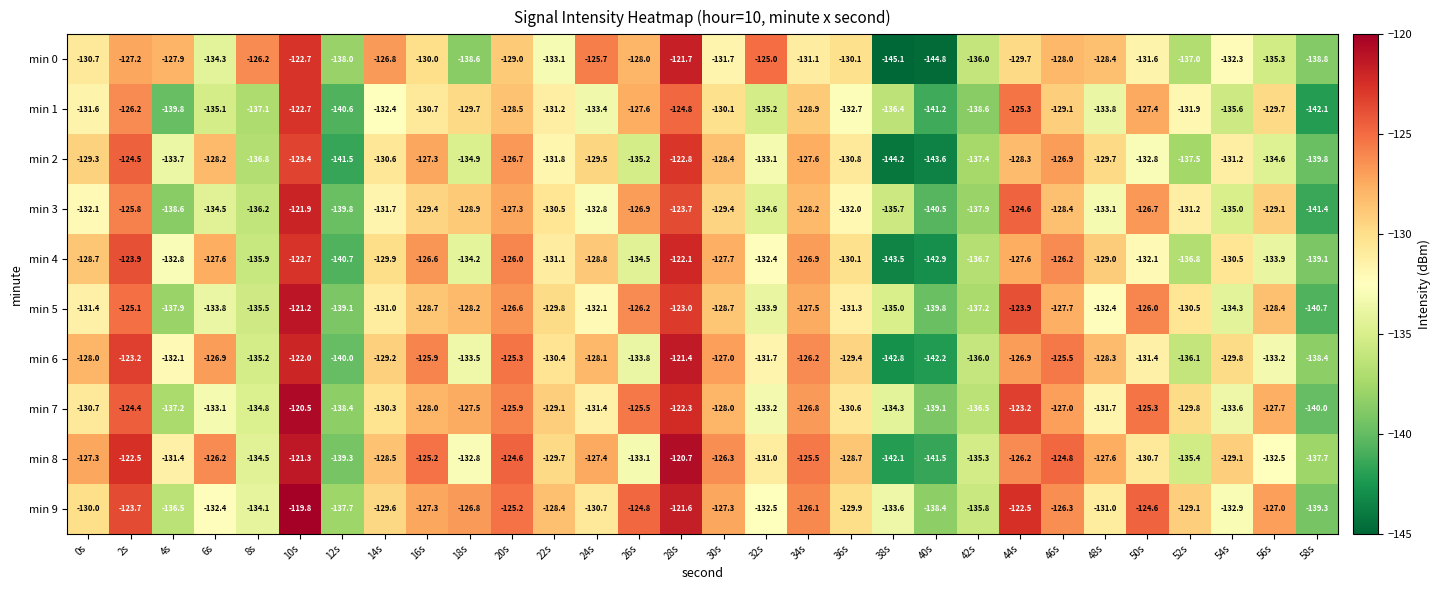

Which series changed the most between 24s and 34s?

min 0